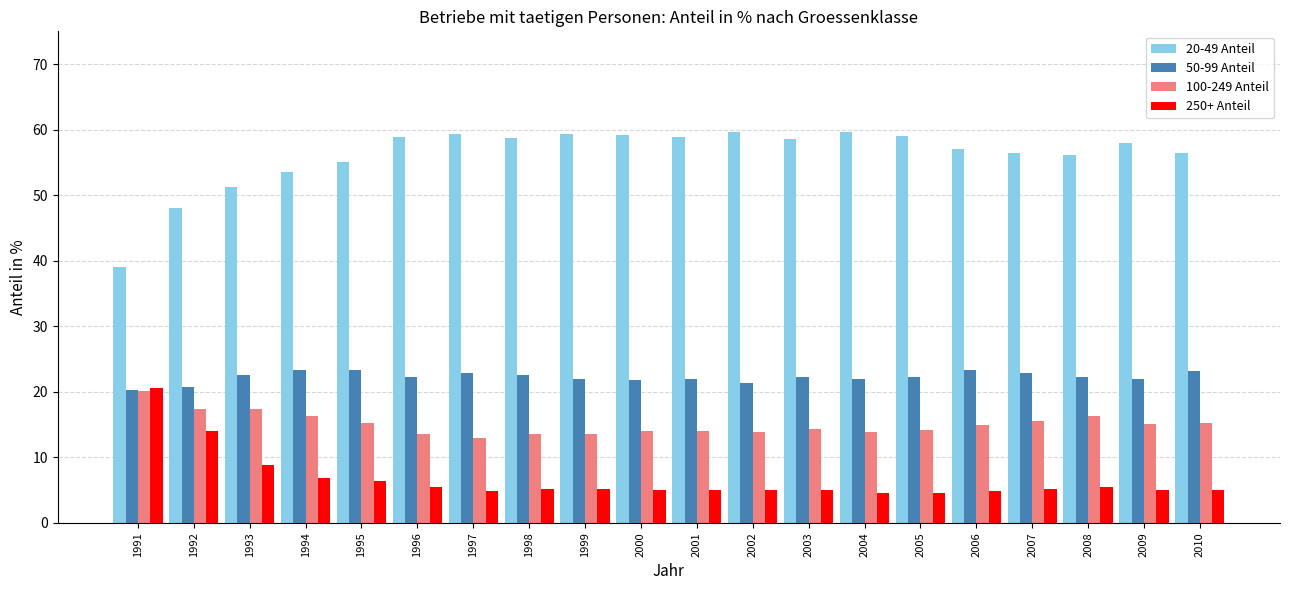

What are all the series names shown in the legend?

20-49 Anteil, 50-99 Anteil, 100-249 Anteil, 250+ Anteil